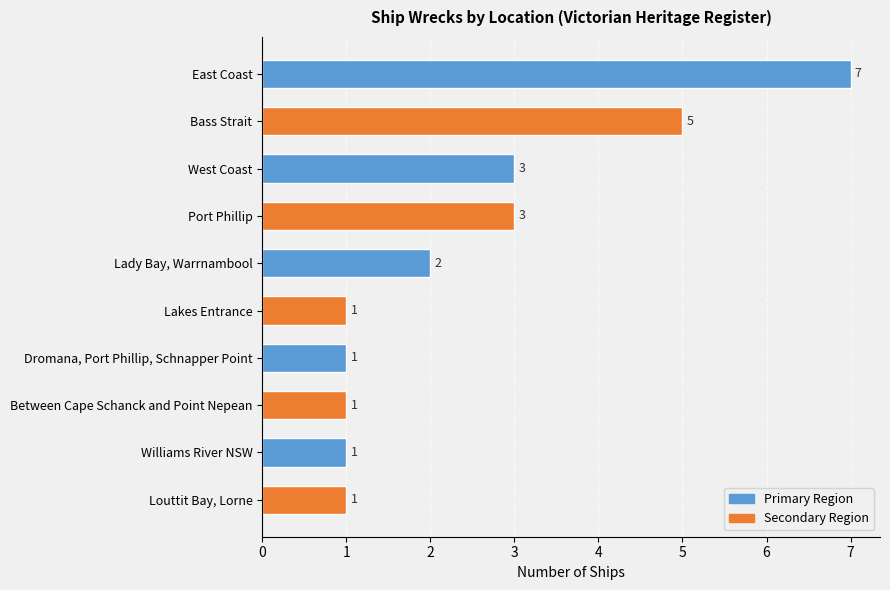

What is the difference between the maximum and minimum values?

6